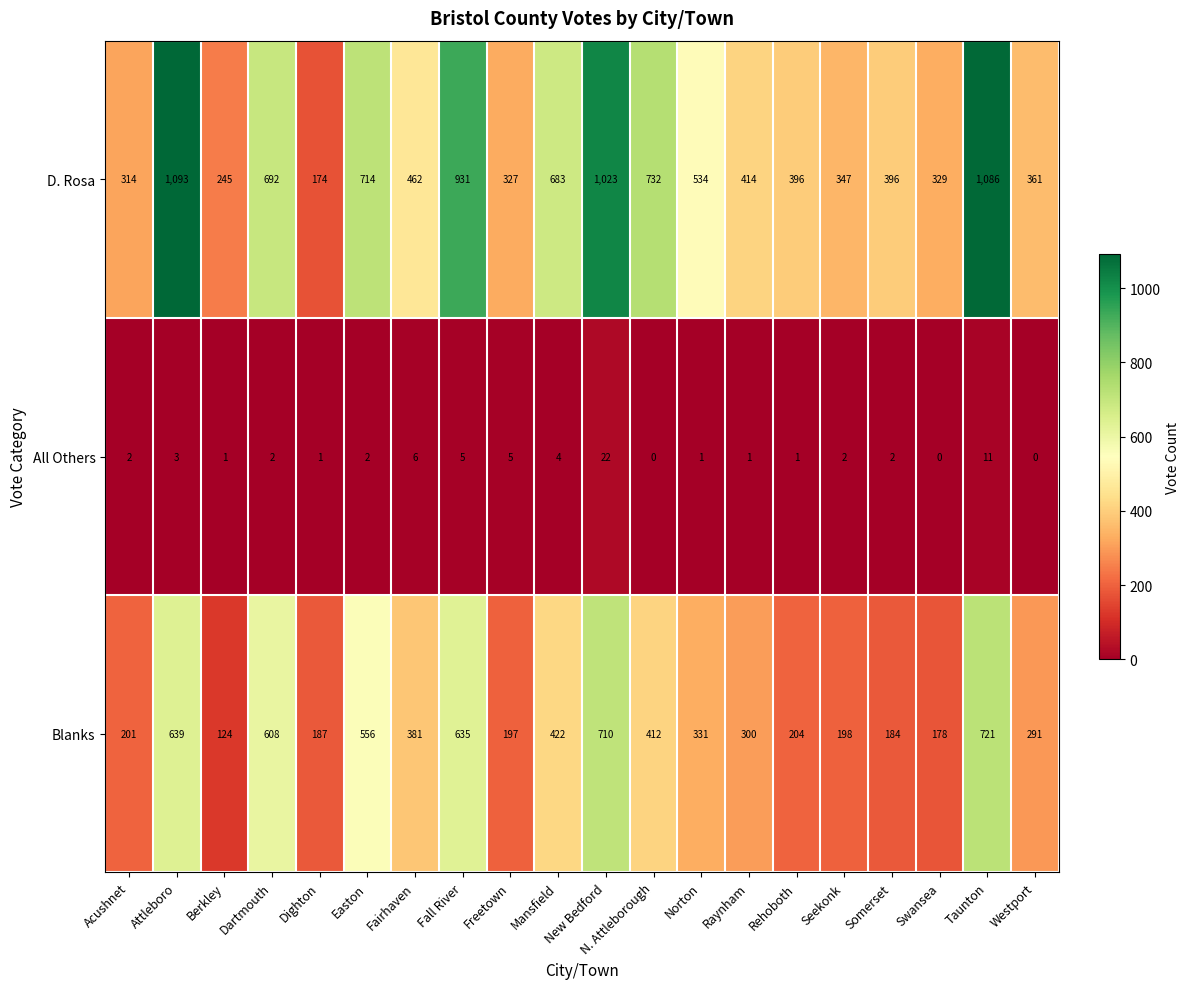

What is the lowest value of the D. Rosa series?

174